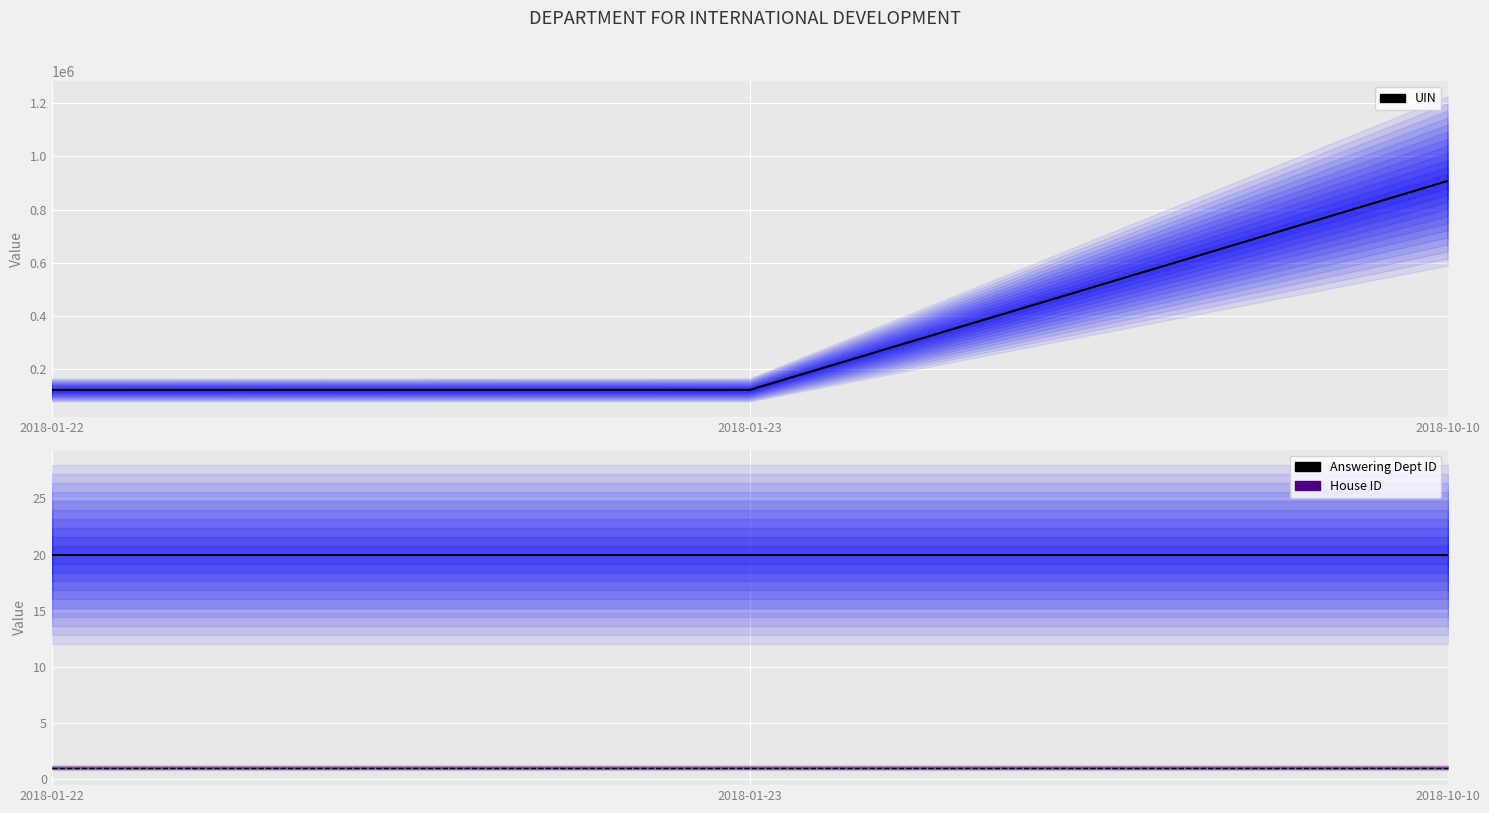

List the labels in order of answering dept id value, largest first.

2018-01-22, 2018-01-23, 2018-10-10